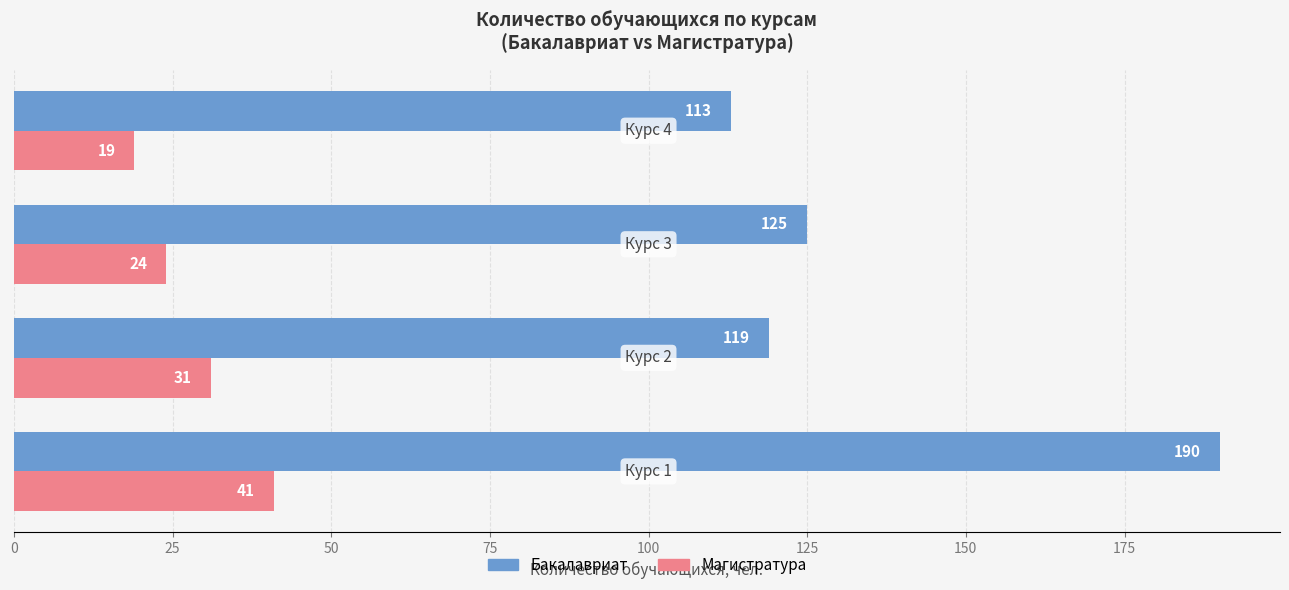

Which series has the largest total across all categories?

Бакалавриат